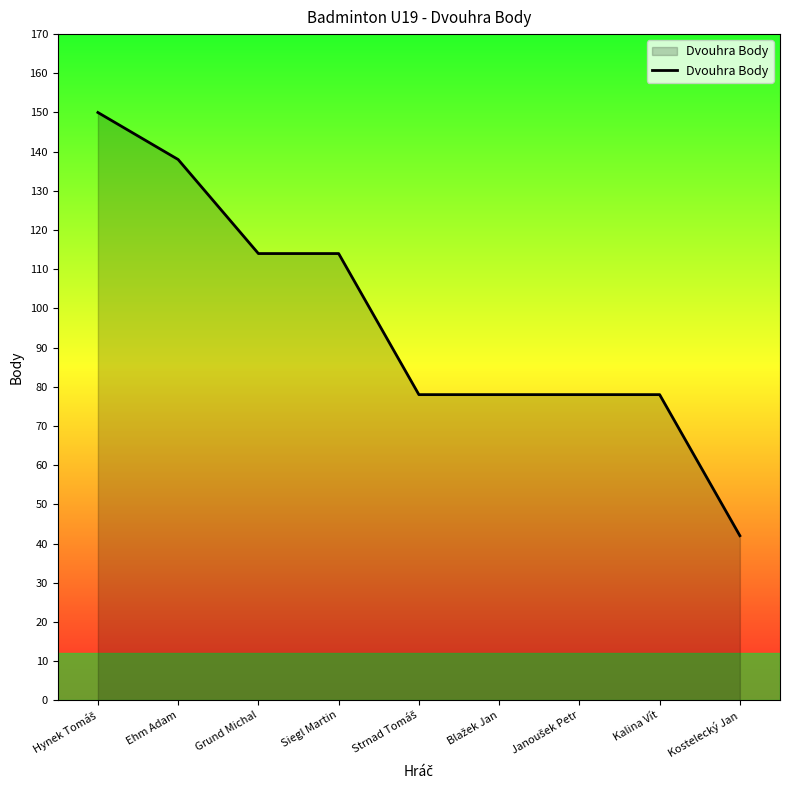

Between Siegl Martin and Kalina Vít, which is larger?

Siegl Martin